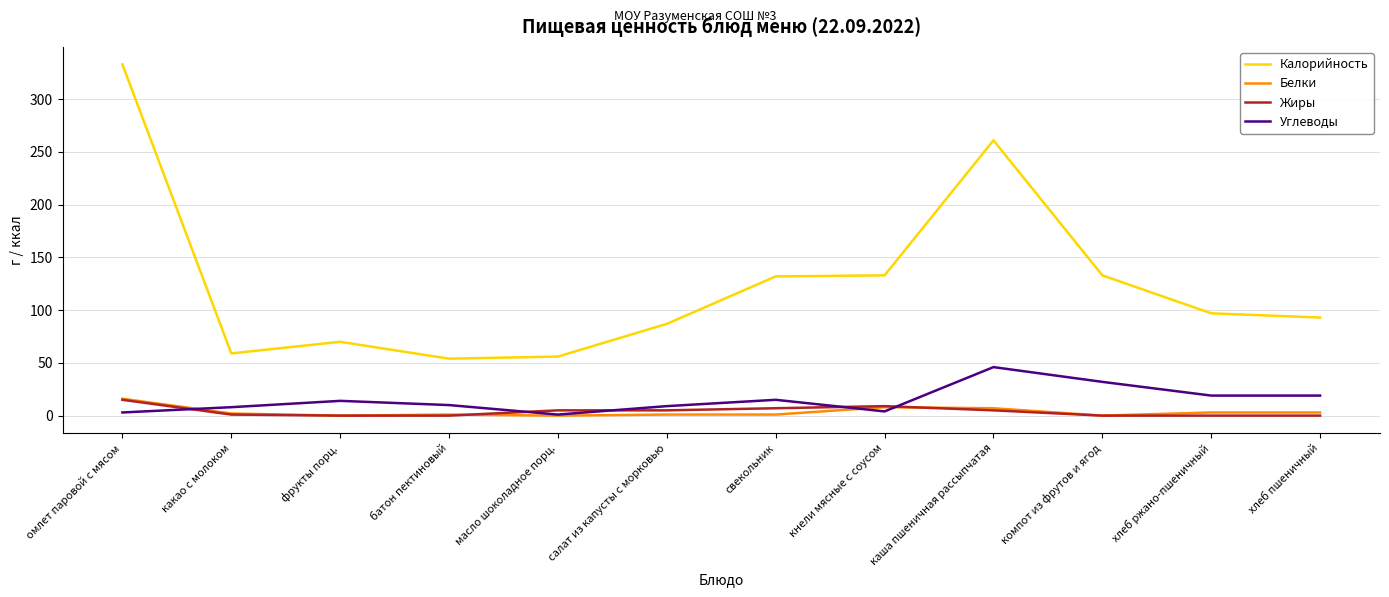

The value of Белки at какао с молоком is 2. True or false?

True